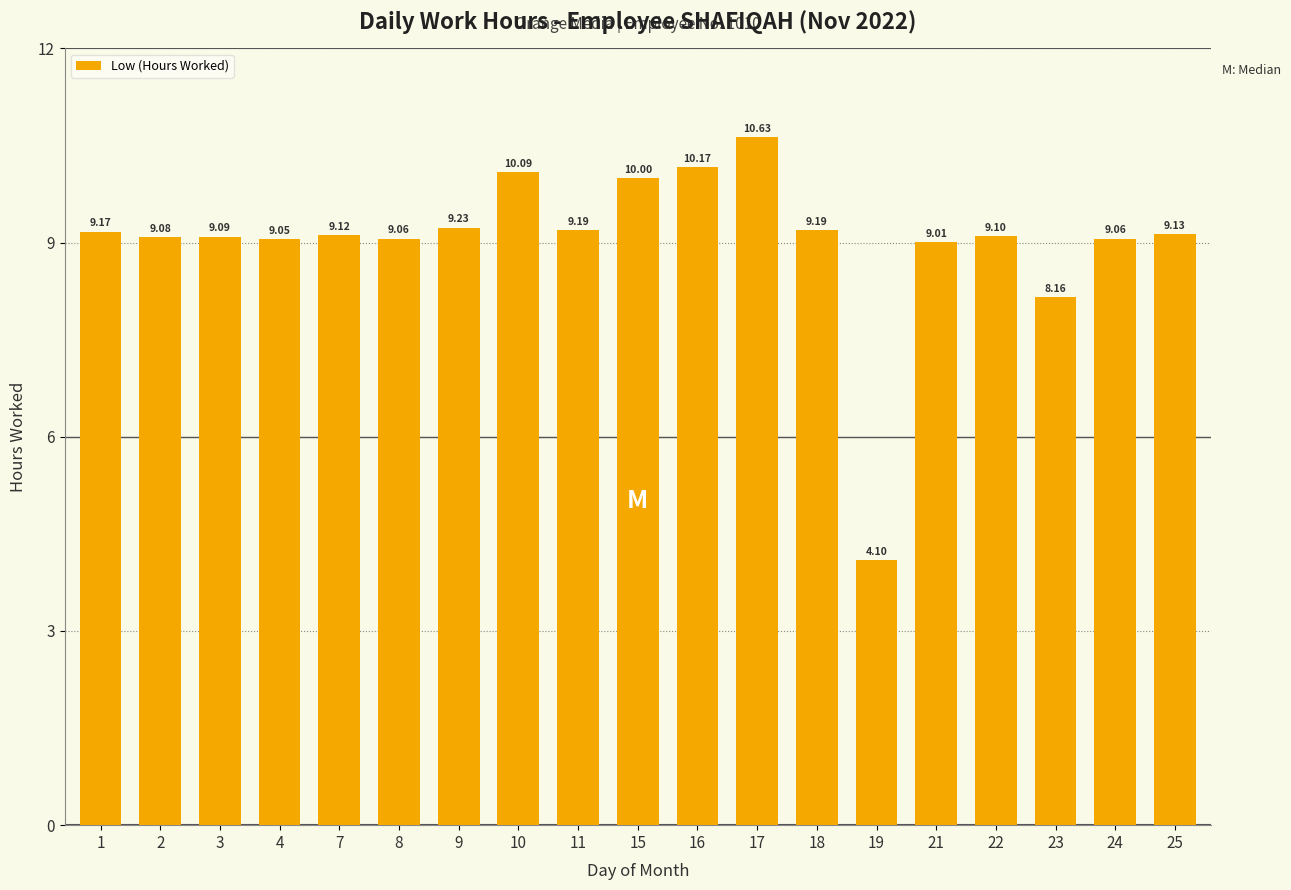

The chart shows a value of 4.1 at 19. True or false?

True